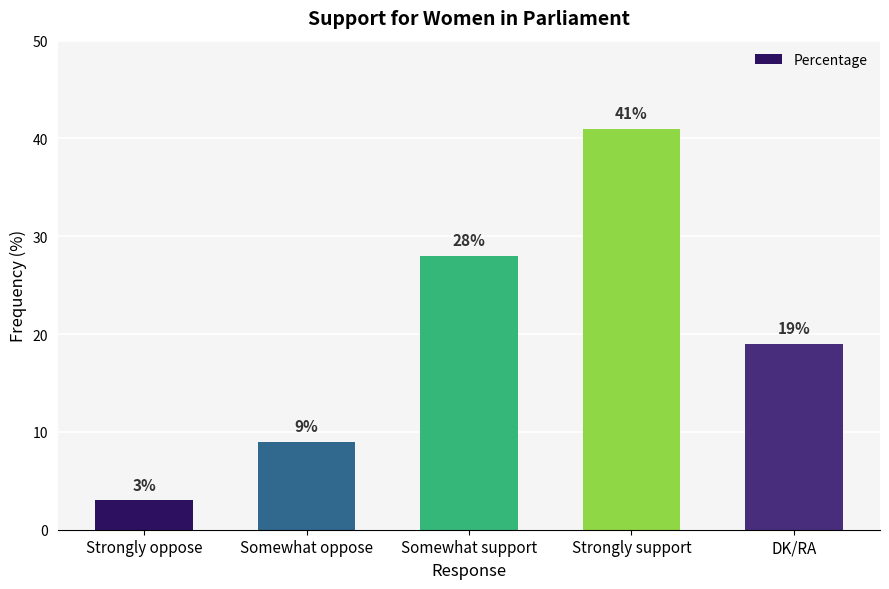

What is the minimum value shown in the chart?

3